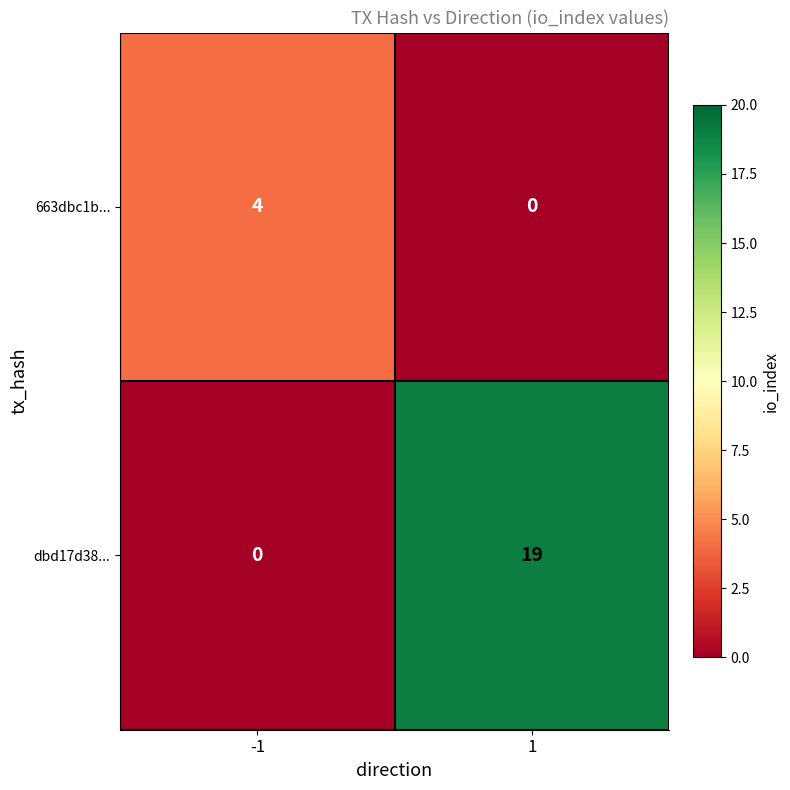

What is the spread (max minus min) of values at -1?

4